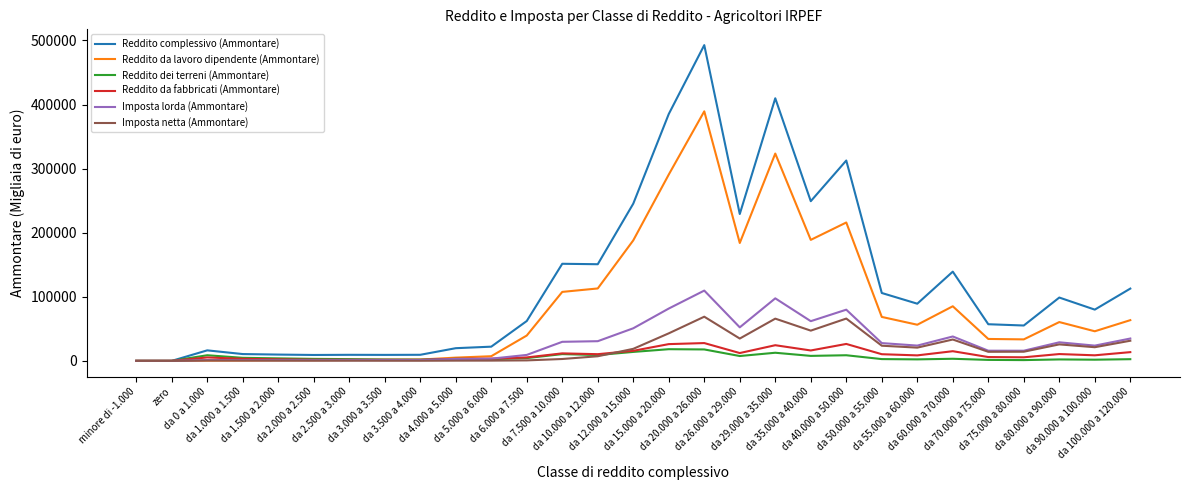

At which label does Reddito dei terreni (Ammontare) first exceed 3142?

da 0 a 1.000